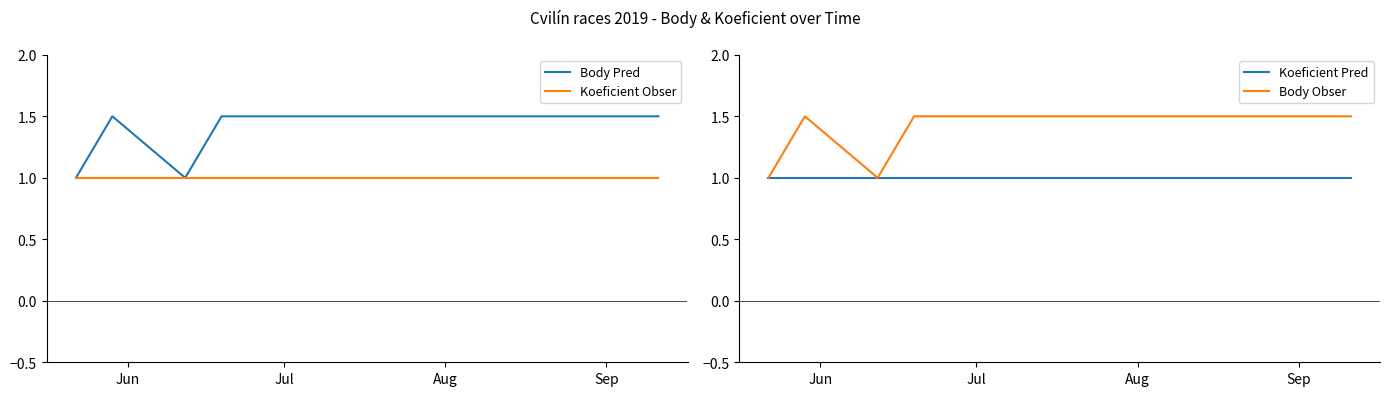

True or false: Body Pred has more than 2 interior local peaks.

False